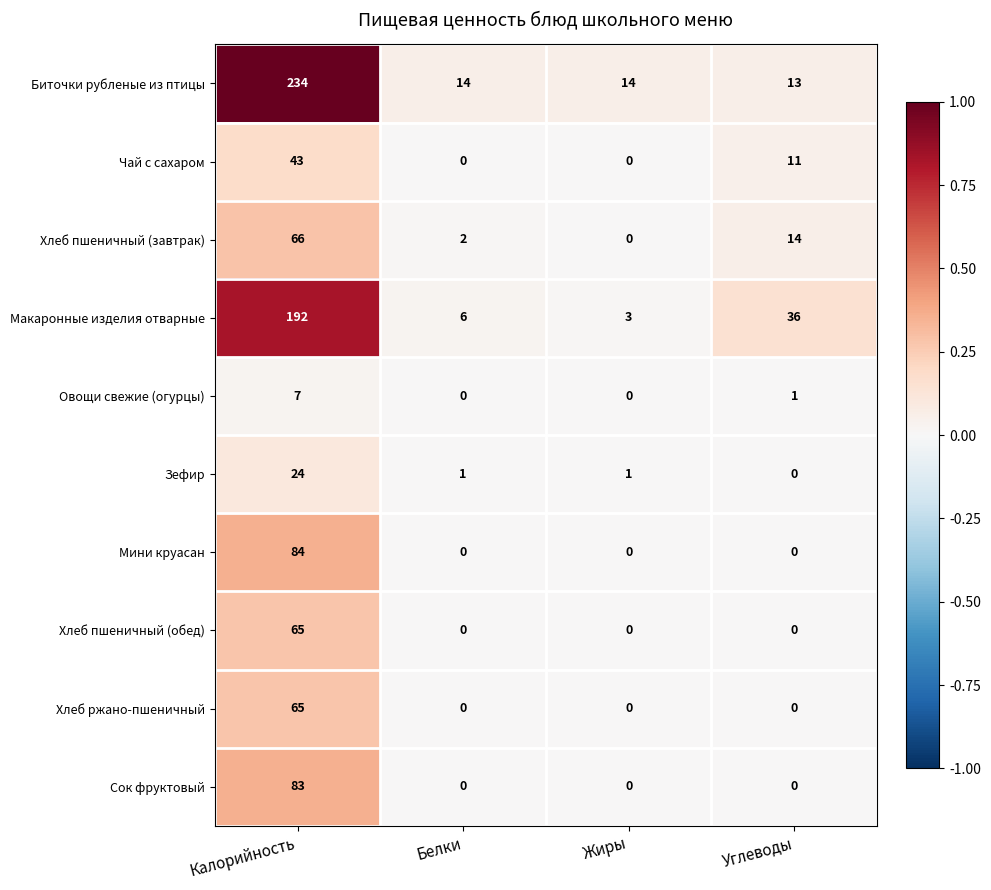

The value of Хлеб ржано-пшеничный at Жиры is 0. True or false?

True